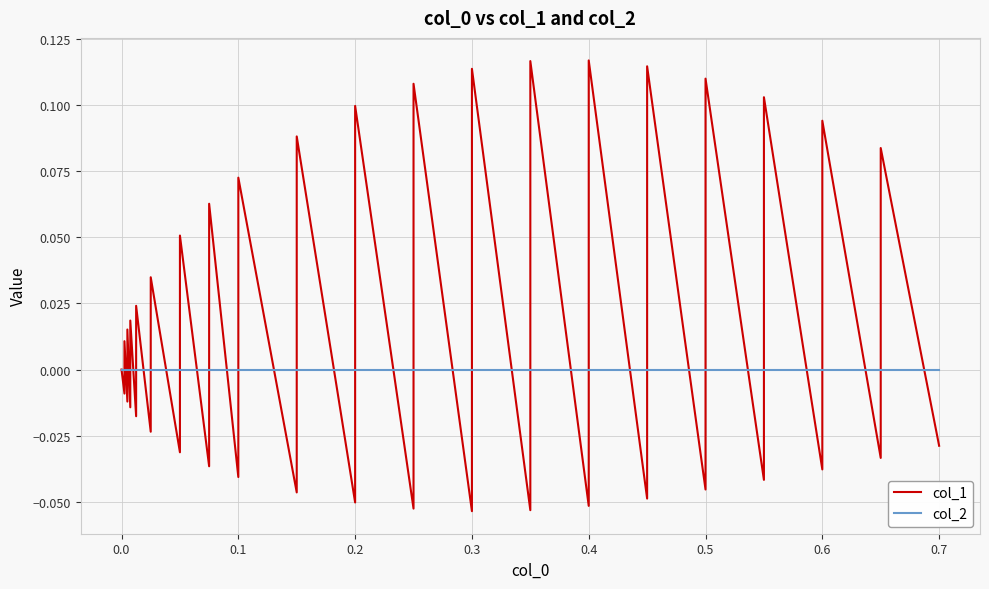

At how many categories does at least one series exceed 0?

19